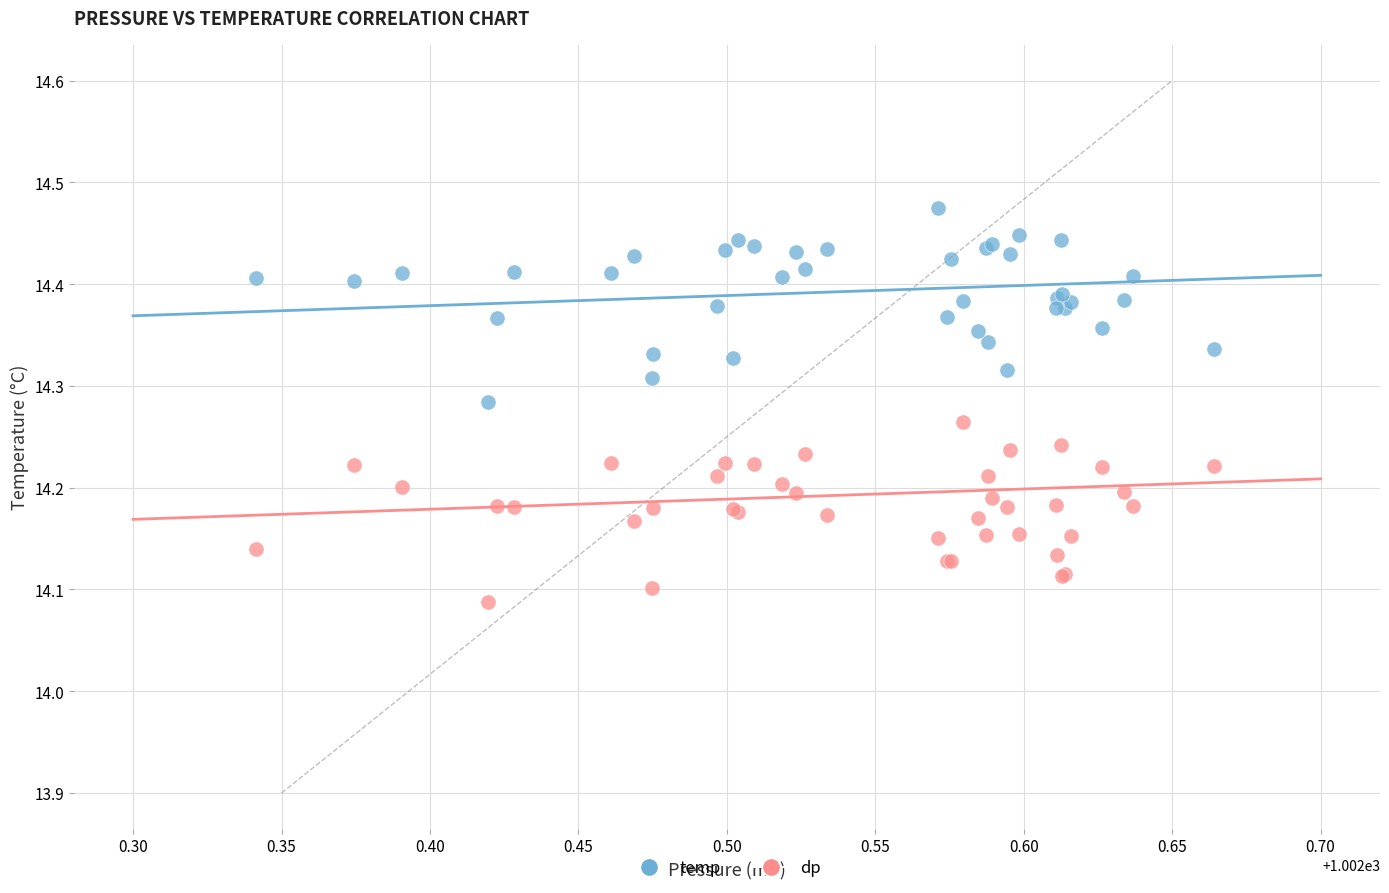

What are all the series names shown in the legend?

temp, dp